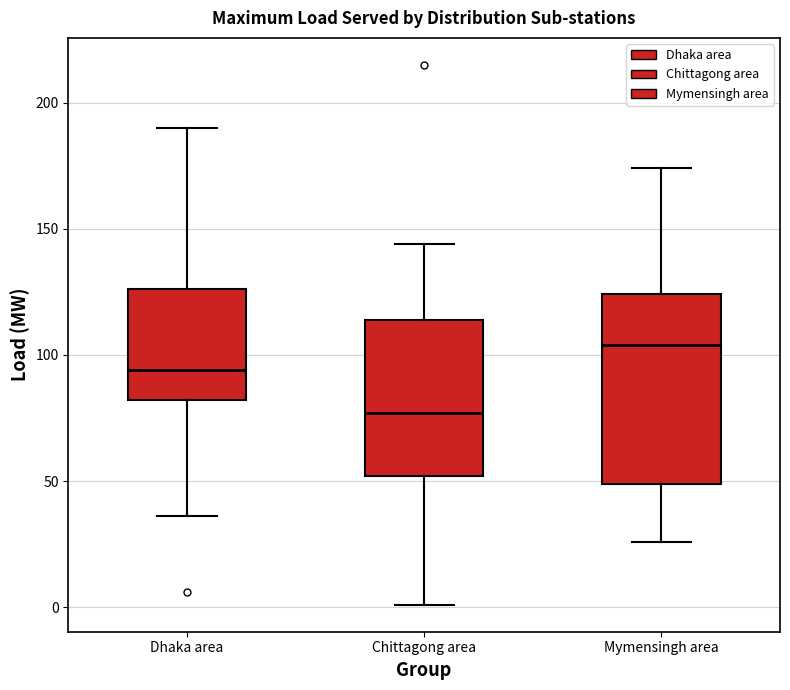

Where does the upper whisker of the box for Chittagong area end on the y-axis? The values are not printed on the chart, so give them approximately, as read against the axis.

145